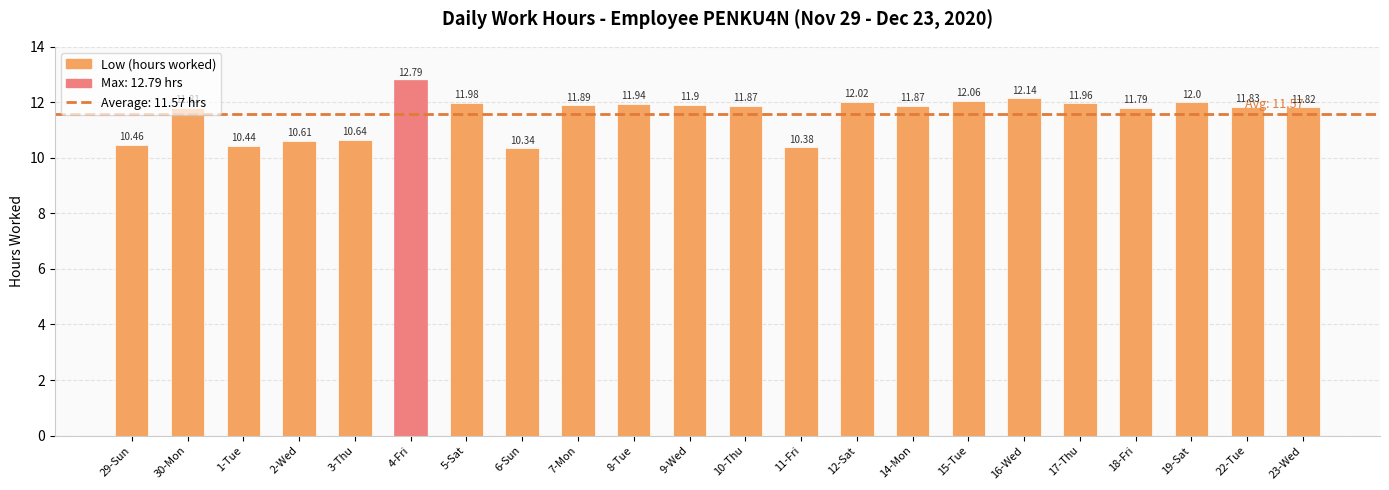

What is the maximum value shown in the chart?

12.8